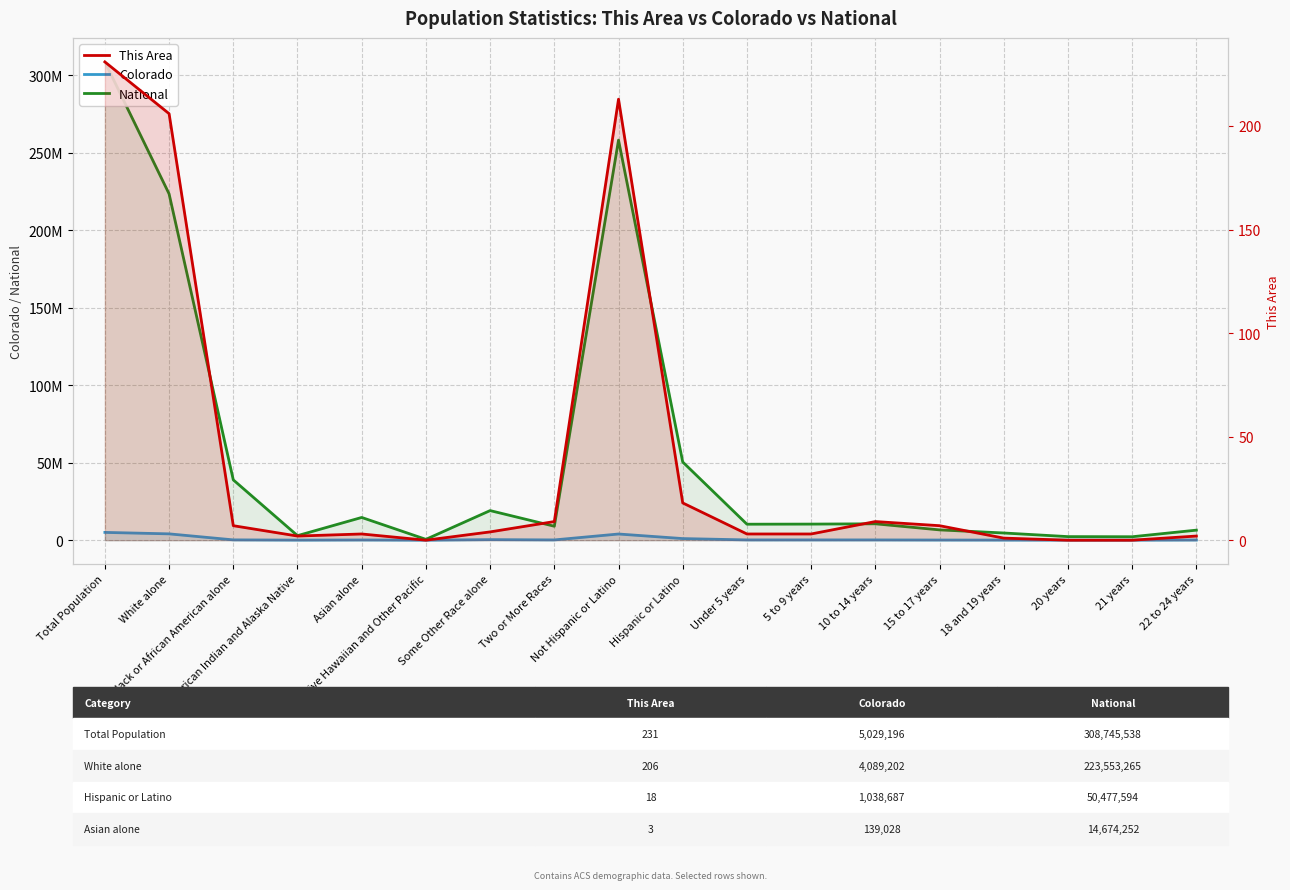

How many interior local valleys does the Colorado series have?

5